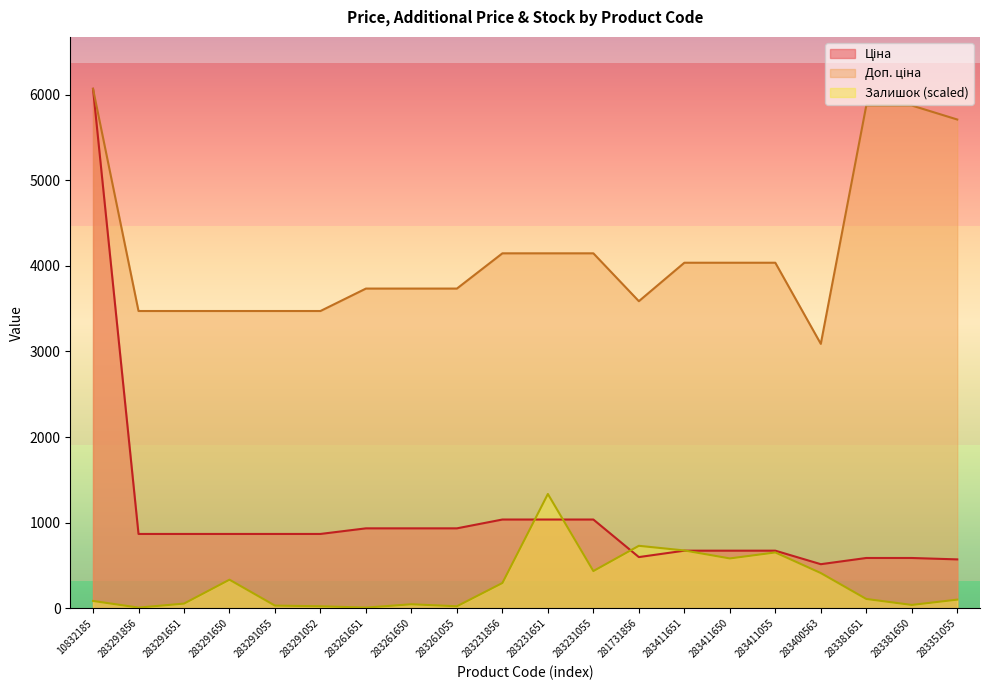

Rank the categories by Доп. ціна value from highest to lowest.

10832185, 283381651, 283381650, 283351055, 283231856, 283231651, 283231055, 283411651, 283411650, 283411055, 283261651, 283261650, 283261055, 281731856, 283291856, 283291651, 283291650, 283291055, 283291052, 283400563